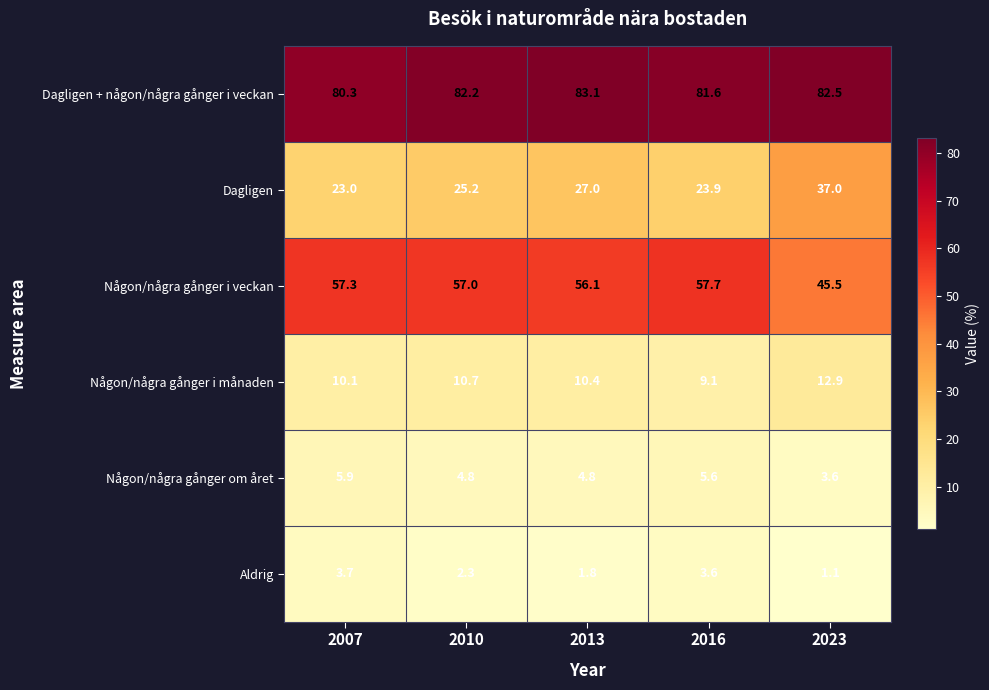

Reading left to right, what are all the values shown in this chart?

Dagligen + någon/några gånger i veckan: 2007=80.3	2010=82.2	2013=83.1	2016=81.6	2023=82.5
Dagligen: 2007=23.0	2010=25.2	2013=27.0	2016=23.9	2023=37.0
Någon/några gånger i veckan: 2007=57.3	2010=57.0	2013=56.1	2016=57.7	2023=45.5
Någon/några gånger i månaden: 2007=10.1	2010=10.7	2013=10.4	2016=9.1	2023=12.9
Någon/några gånger om året: 2007=5.9	2010=4.8	2013=4.8	2016=5.6	2023=3.6
Aldrig: 2007=3.7	2010=2.3	2013=1.8	2016=3.6	2023=1.1